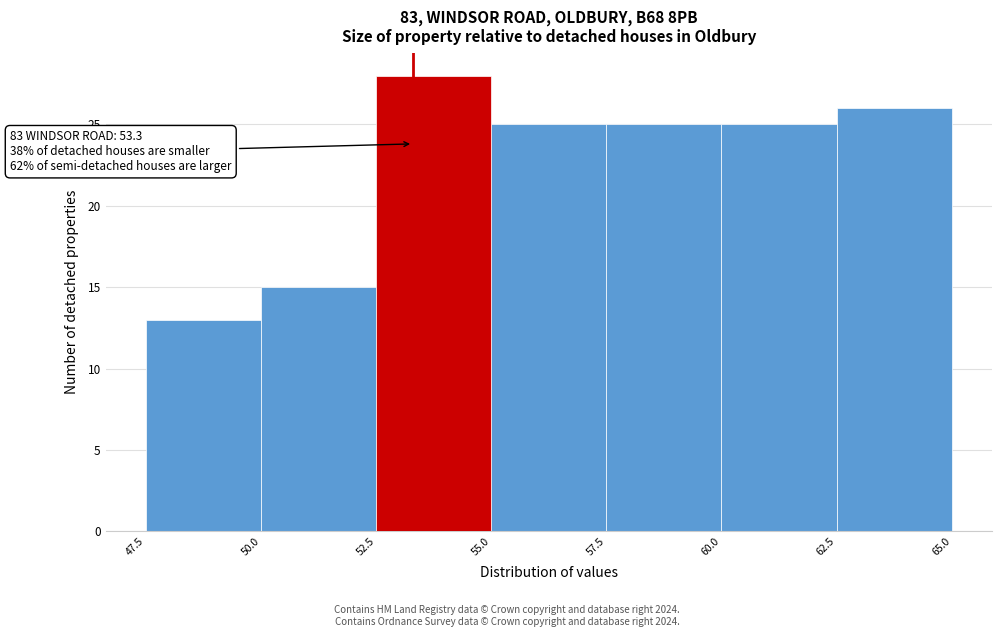

Which range on the x-axis has the tallest bar?

52.5 to 55.0